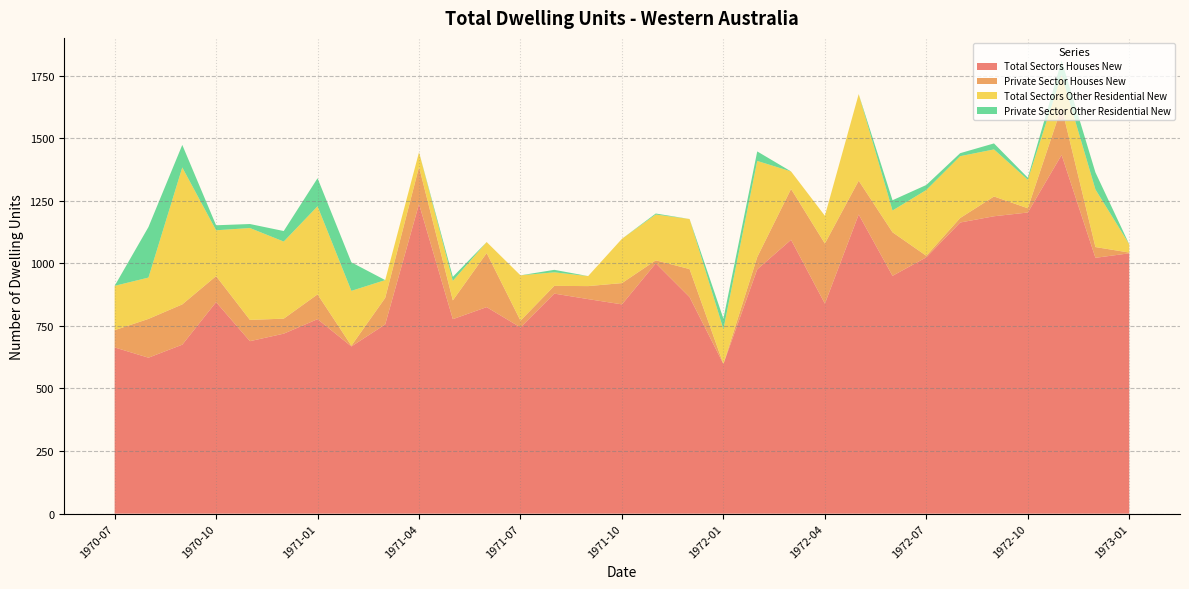

Reading left to right, what are all the values shown in this chart?

Total Sectors Houses New: 664	623	675	845	689	719	777	668	756	1237	777	825	744	879	857	836	1000	865	598	976	1094	839	1195	950	1024	1163	1188	1203	1433	1022	1040
Private Sector Houses New: 69	155	161	104	85	60	99	3	106	148	75	216	27	31	52	85	12	112	0	49	203	240	135	174	6	18	79	17	191	43	3
Total Sectors Other Residential New: 177	165	547	183	367	308	352	219	71	59	78	44	181	54	40	177	183	200	139	384	70	111	346	87	263	247	188	114	129	230	33
Private Sector Other Residential New: 0	202	90	20	16	42	112	114	0	0	16	0	0	10	0	0	4	0	42	38	0	0	0	41	20	12	24	8	57	68	0